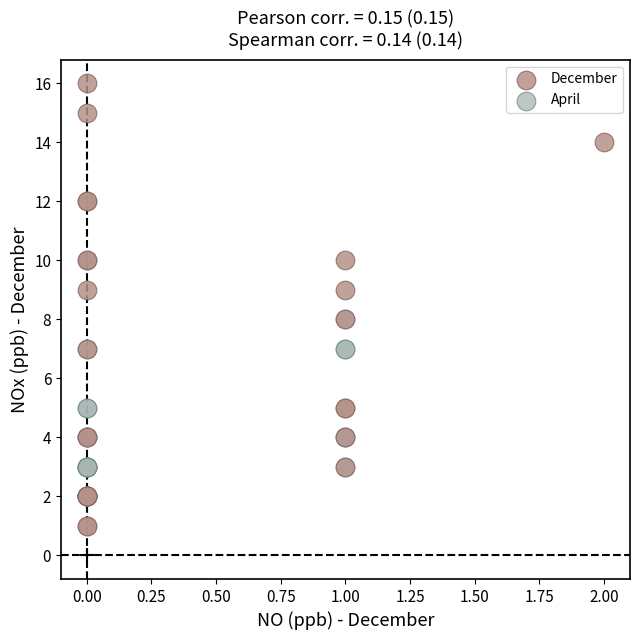

Which series reaches the maximum Y coordinate?

December